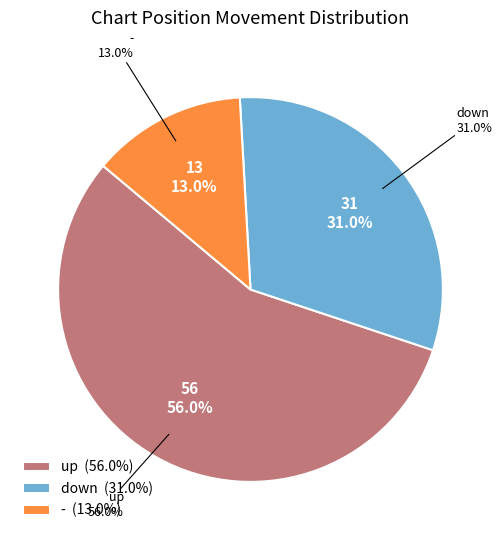

What percentage is the - slice, to the nearest percent?

13%